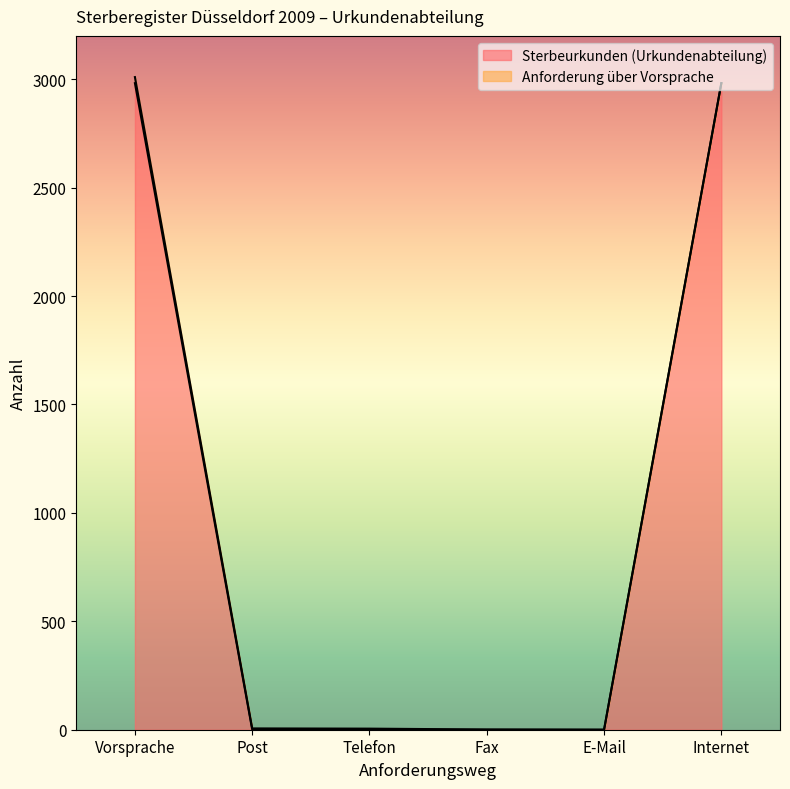

What position from the left is Vorsprache?

1